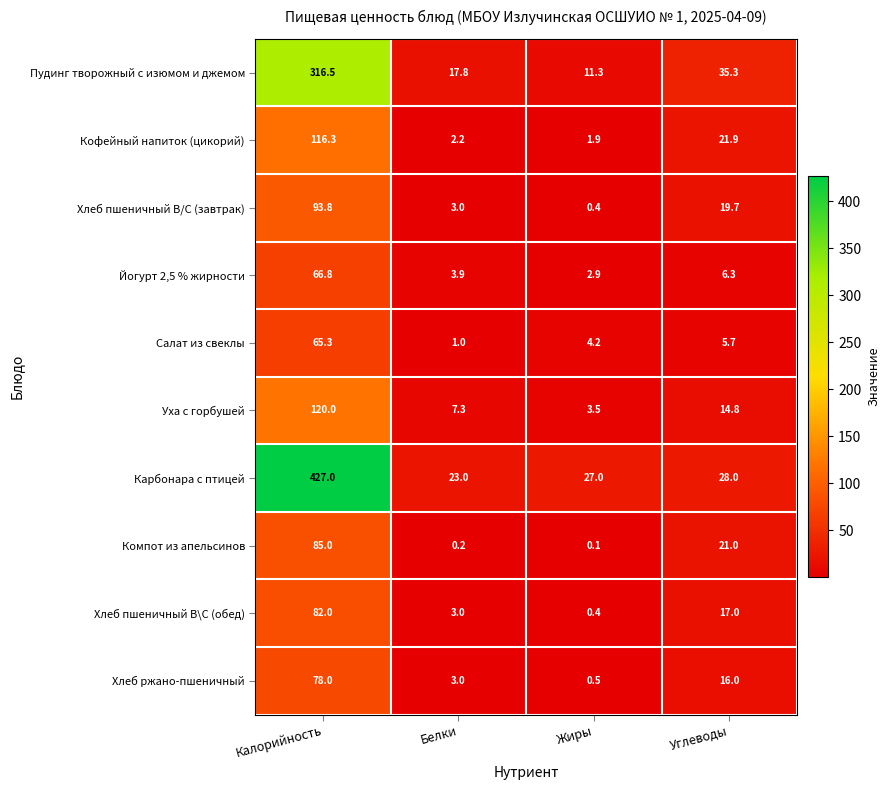

At how many categories does at least one series exceed 131?

1